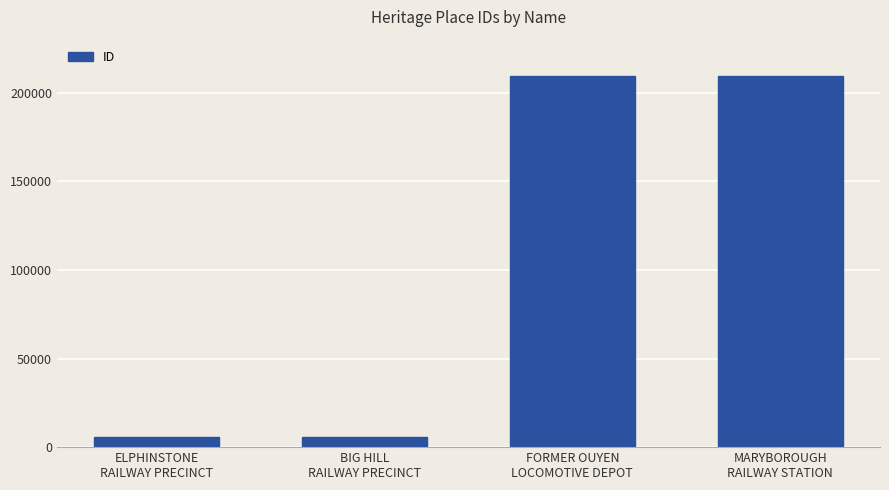

What is the difference between the maximum and minimum values?

203761